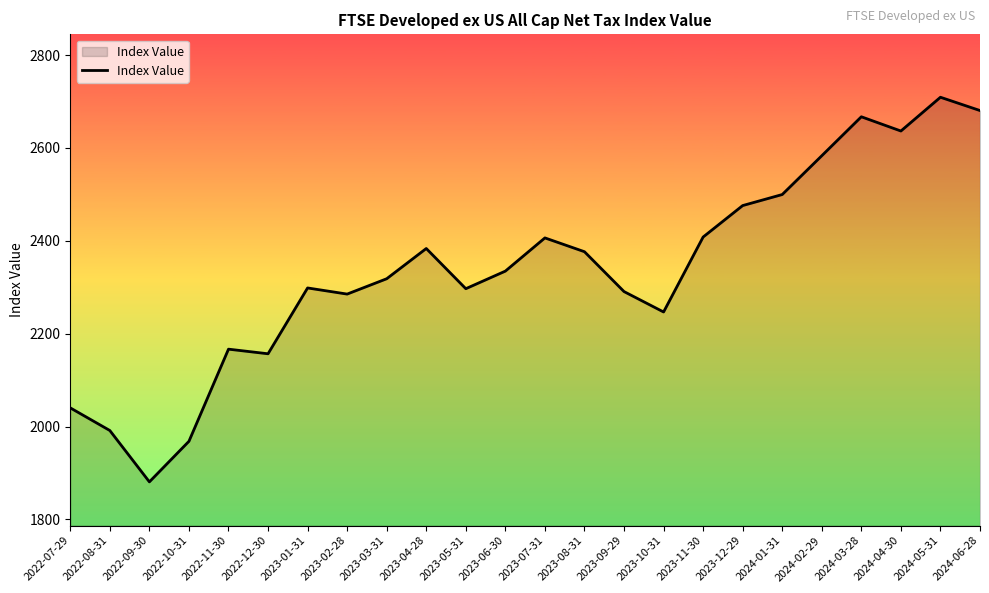

At which category does the chart reach its minimum across all series?

2022-09-30